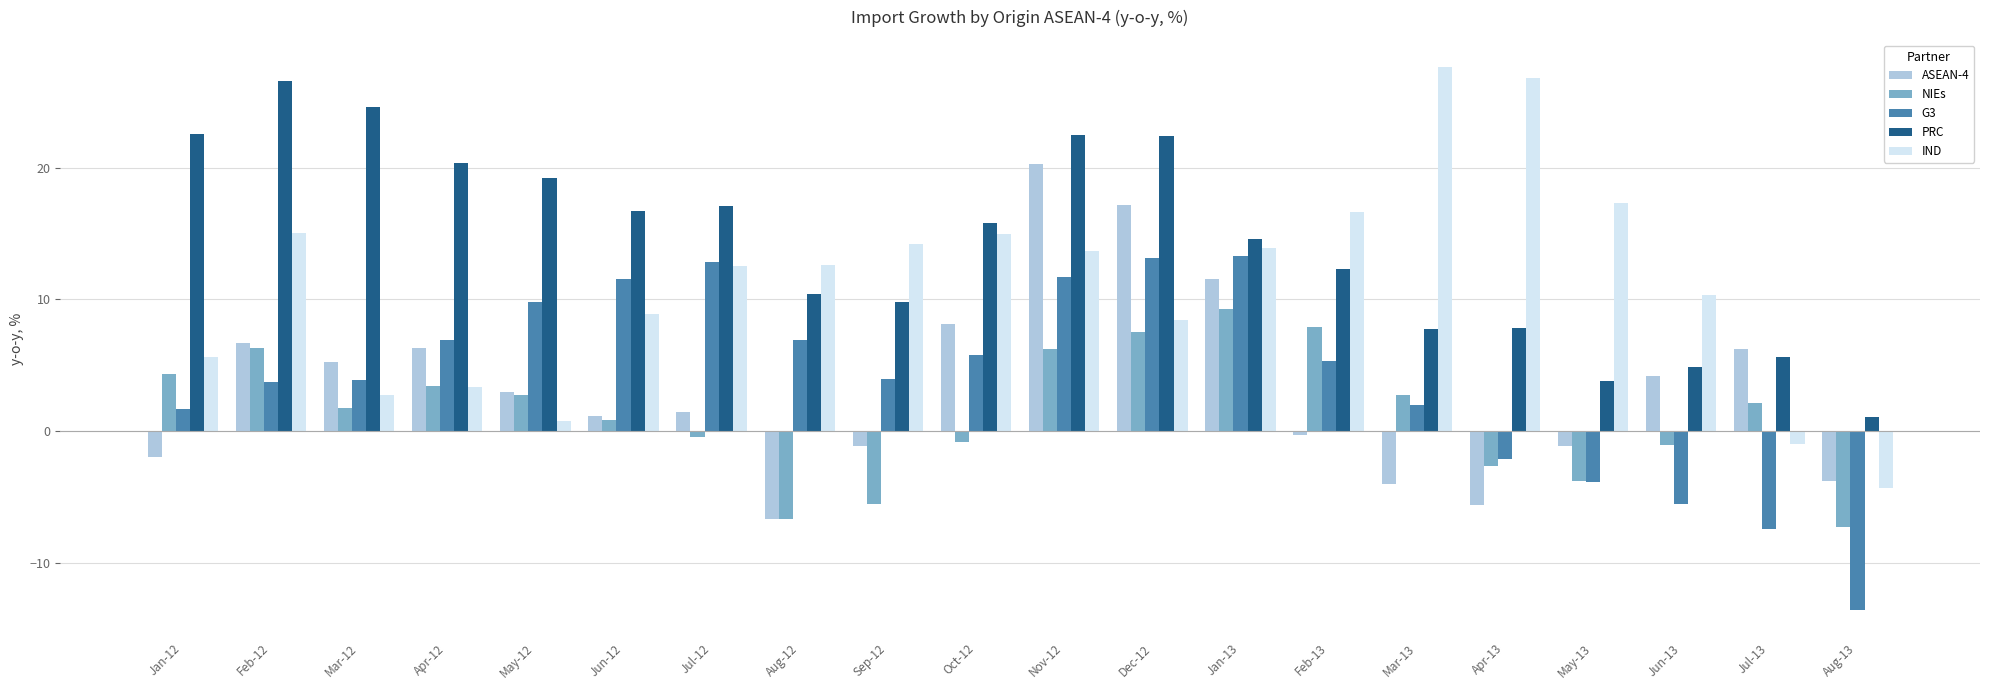

What is the difference between the IND values at May-13 and Jan-13?

3.4